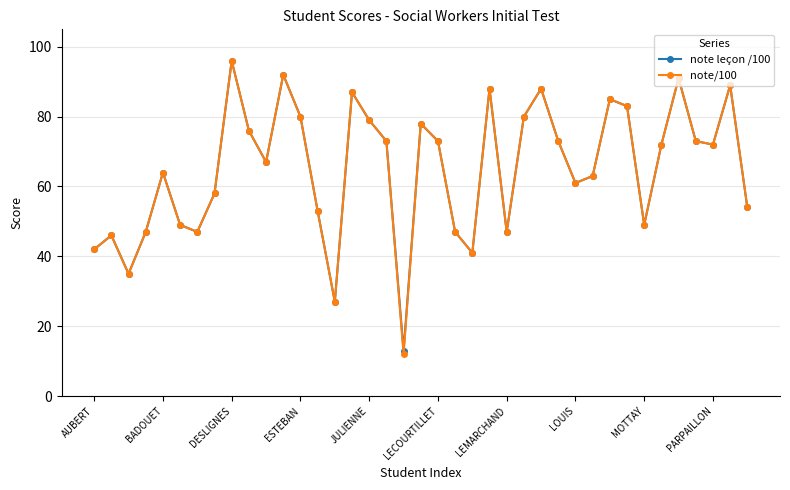

Does the chart display data point markers on the line(s)?

Yes